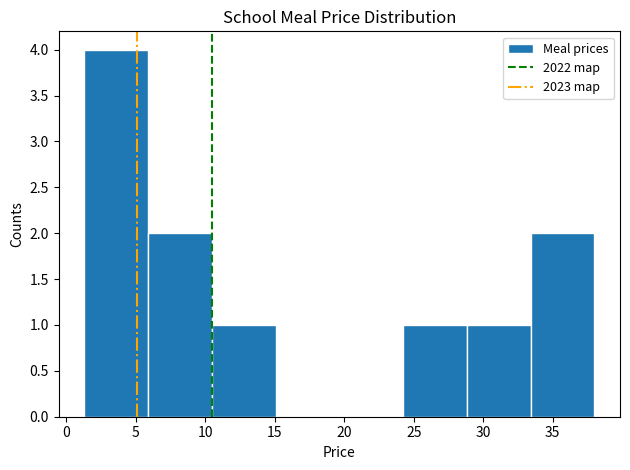

Reading left to right, list every bar in this chart as the range it spans on the x-axis followed by its height. Neither the bar edges nor the heights are printed on the chart, so give them approximately, as read against the axes.

1.5 to 6.0: 4
6.0 to 10.5: 2
10.5 to 15.0: 1
15.0 to 19.5: 0
19.5 to 24.0: 0
24.0 to 29.0: 1
29.0 to 33.5: 1
33.5 to 38.0: 2